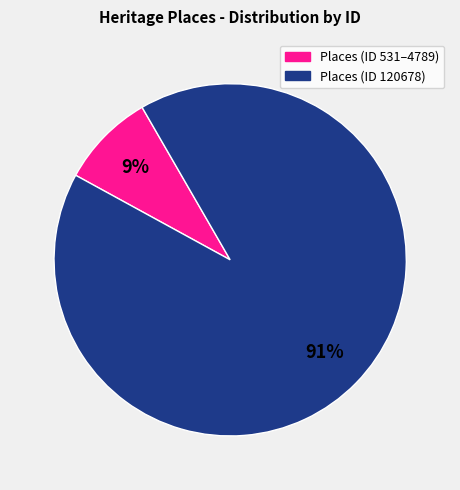

To the nearest percent, what is the average slice percentage?

50%